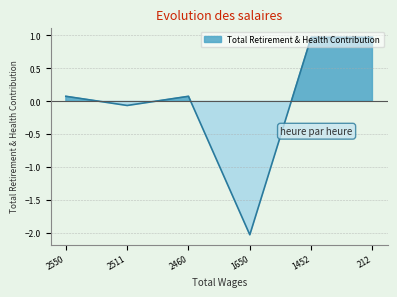

What is the value of the 6th point from the left?

1.0